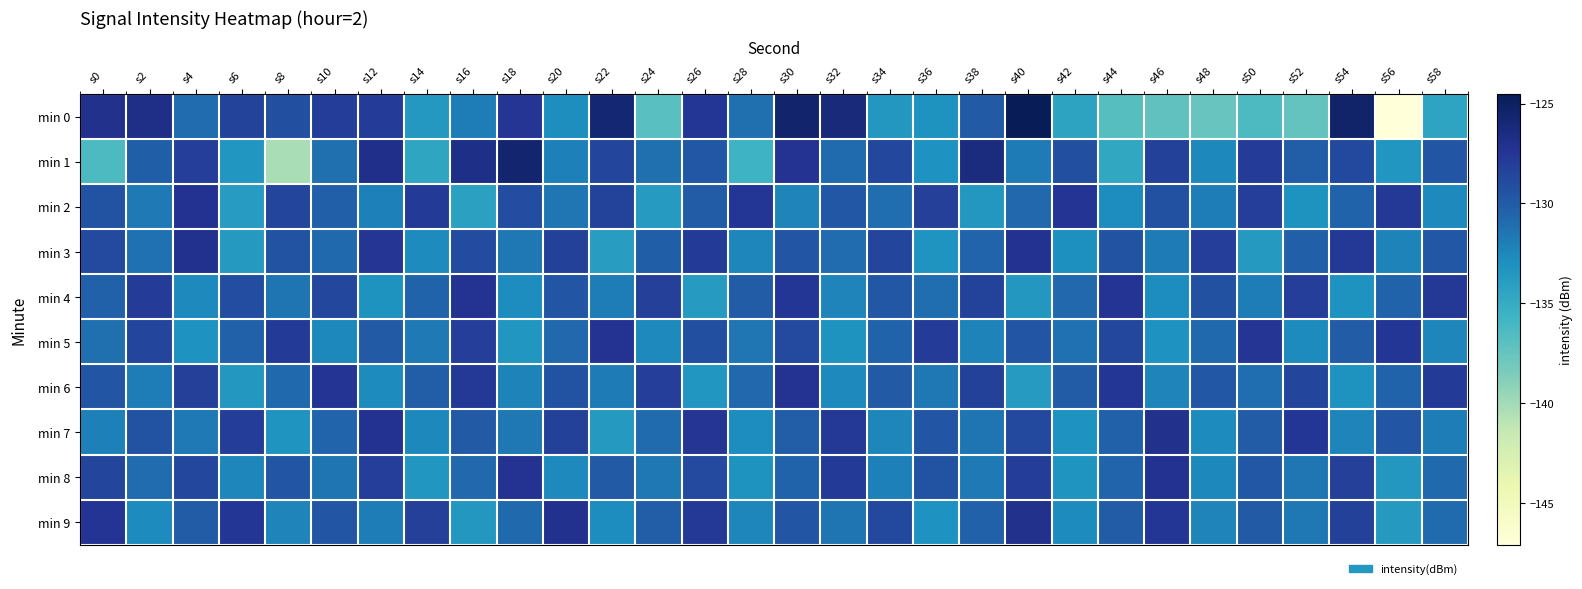

Reading right to left, what are all the values shown in this chart?

min 0: s58=-134.4	s56=-147.1	s54=-125.4	s52=-137.5	s50=-136.4	s48=-137.6	s46=-137.2	s44=-136.8	s42=-134.3	s40=-124.5	s38=-129.9	s36=-133.2	s34=-133.4	s32=-126.3	s30=-125.6	s28=-131.2	s26=-127.6	s24=-136.9	s22=-125.8	s20=-132.9	s18=-127.5	s16=-131.9	s14=-133.6	s12=-128.0	s10=-128.0	s8=-129.2	s6=-128.4	s4=-131.0	s2=-126.8	s0=-127.0
min 1: s58=-129.6	s56=-133.4	s54=-128.8	s52=-130.1	s50=-127.9	s48=-132.5	s46=-128.3	s44=-134.7	s42=-129.2	s40=-131.8	s38=-126.4	s36=-133.1	s34=-128.7	s32=-130.9	s30=-127.3	s28=-135.6	s26=-129.8	s24=-131.2	s22=-128.5	s20=-132.1	s18=-125.6	s16=-126.8	s14=-134.5	s12=-127.0	s10=-131.1	s8=-140.3	s6=-133.4	s4=-128.1	s2=-130.2	s0=-136.4
min 2: s58=-132.6	s56=-127.7	s54=-130.5	s52=-133.2	s50=-128.1	s48=-131.9	s46=-129.3	s44=-132.8	s42=-127.4	s40=-130.7	s38=-133.5	s36=-128.2	s34=-131.1	s32=-129.8	s30=-132.3	s28=-127.6	s26=-130.0	s24=-133.7	s22=-128.4	s20=-131.5	s18=-129.1	s16=-134.2	s14=-127.8	s12=-132.1	s10=-130.3	s8=-128.6	s6=-133.8	s4=-127.2	s2=-131.7	s0=-129.5
min 3: s58=-129.8	s56=-132.2	s54=-127.7	s52=-130.3	s50=-133.6	s48=-128.1	s46=-131.8	s44=-129.5	s42=-132.9	s40=-127.2	s38=-130.6	s36=-133.3	s34=-128.5	s32=-131.0	s30=-129.7	s28=-132.4	s26=-127.8	s24=-130.2	s22=-133.9	s20=-128.3	s18=-131.6	s16=-129.0	s14=-132.7	s12=-127.5	s10=-130.8	s8=-129.4	s6=-133.6	s4=-127.1	s2=-131.3	s0=-128.9
min 4: s58=-127.7	s56=-130.5	s54=-133.2	s52=-128.1	s50=-131.9	s48=-129.3	s46=-132.8	s44=-127.4	s42=-130.7	s40=-133.5	s38=-128.4	s36=-131.1	s34=-129.8	s32=-132.3	s30=-127.6	s28=-130.0	s26=-133.7	s24=-128.2	s22=-131.9	s20=-129.6	s18=-132.8	s16=-127.3	s14=-130.5	s12=-133.2	s10=-128.7	s8=-131.4	s6=-129.1	s4=-132.6	s2=-127.9	s0=-130.4
min 5: s58=-132.4	s56=-127.6	s54=-130.0	s52=-132.7	s50=-127.5	s48=-130.8	s46=-133.1	s44=-128.7	s42=-131.3	s40=-129.6	s38=-132.2	s36=-127.9	s34=-130.5	s32=-133.2	s30=-128.9	s28=-131.5	s26=-129.2	s24=-132.6	s22=-127.3	s20=-130.7	s18=-133.4	s16=-128.1	s14=-131.7	s12=-129.9	s10=-132.5	s8=-127.8	s6=-130.4	s4=-133.1	s2=-128.6	s0=-131.2
min 6: s58=-127.8	s56=-130.5	s54=-133.2	s52=-128.5	s50=-131.1	s48=-129.8	s46=-132.3	s44=-127.6	s42=-130.0	s40=-133.7	s38=-128.3	s36=-131.6	s34=-129.9	s32=-132.6	s30=-127.3	s28=-130.7	s26=-133.4	s24=-128.1	s22=-131.8	s20=-129.5	s18=-132.2	s16=-127.7	s14=-130.1	s12=-132.7	s10=-127.4	s8=-130.8	s6=-133.5	s4=-128.2	s2=-131.9	s0=-129.7
min 7: s58=-131.9	s56=-129.6	s54=-132.3	s52=-127.6	s50=-130.0	s48=-132.7	s46=-127.0	s44=-130.4	s42=-133.1	s40=-128.8	s38=-131.4	s36=-129.7	s34=-132.4	s32=-127.7	s30=-130.1	s28=-132.8	s26=-127.5	s24=-130.9	s22=-133.6	s20=-128.3	s18=-131.6	s16=-129.9	s14=-132.5	s12=-127.2	s10=-130.6	s8=-133.3	s6=-128.0	s4=-131.7	s2=-129.4	s0=-132.1
min 8: s58=-130.8	s56=-133.5	s54=-128.2	s52=-131.5	s50=-129.8	s48=-132.5	s46=-127.2	s44=-130.6	s42=-133.3	s40=-128.0	s38=-131.7	s36=-129.4	s34=-132.1	s32=-127.8	s30=-130.5	s28=-133.2	s26=-128.9	s24=-131.6	s22=-129.9	s20=-132.6	s18=-127.3	s16=-130.7	s14=-133.4	s12=-128.1	s10=-131.4	s8=-129.7	s6=-132.4	s4=-128.7	s2=-131.0	s0=-128.5
min 9: s58=-130.9	s56=-133.6	s54=-128.3	s52=-131.6	s50=-129.9	s48=-132.3	s46=-127.6	s44=-130.0	s42=-132.7	s40=-127.0	s38=-130.4	s36=-133.1	s34=-128.8	s32=-131.4	s30=-129.7	s28=-132.4	s26=-127.7	s24=-130.1	s22=-132.8	s20=-127.1	s18=-130.8	s16=-133.5	s14=-128.2	s12=-131.9	s10=-129.6	s8=-132.3	s6=-127.6	s4=-130.0	s2=-132.7	s0=-127.4